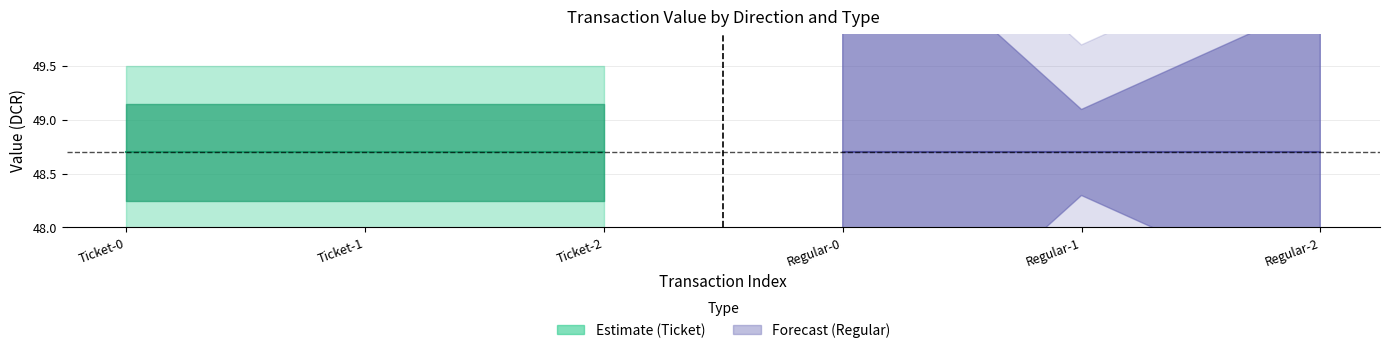

True or false: value_pos has a value of 29.6 at 0.

False